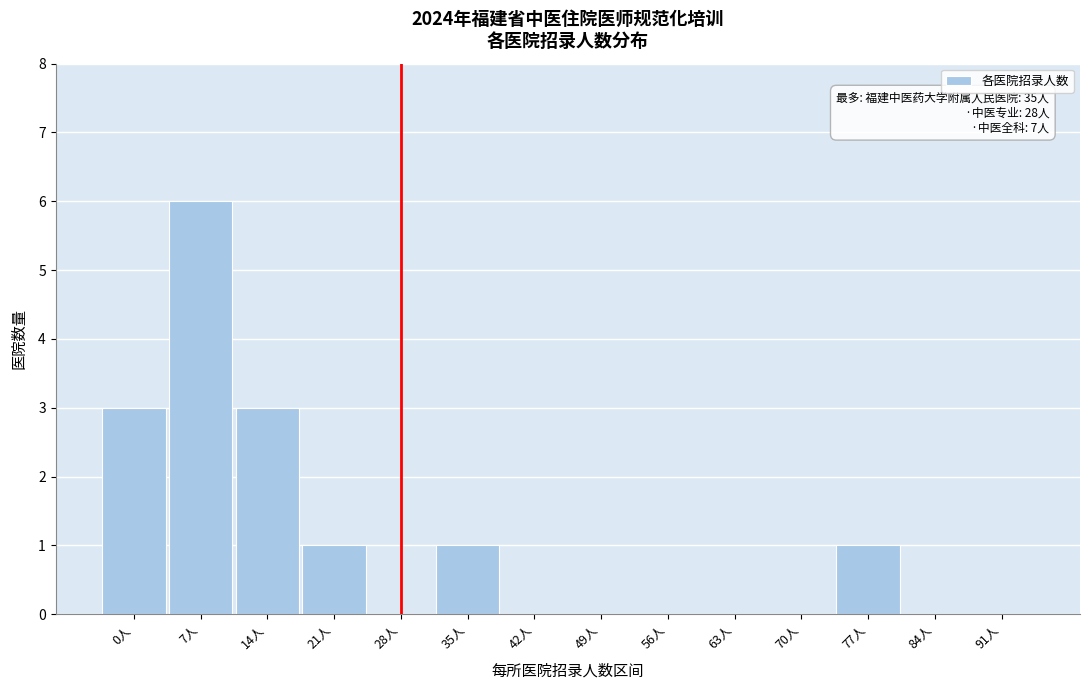

Reading right to left, what are all the values shown in this chart?

91人=0	84人=0	77人=1	70人=0	63人=0	56人=0	49人=0	42人=0	35人=1	28人=0	21人=1	14人=3	7人=6	0人=3